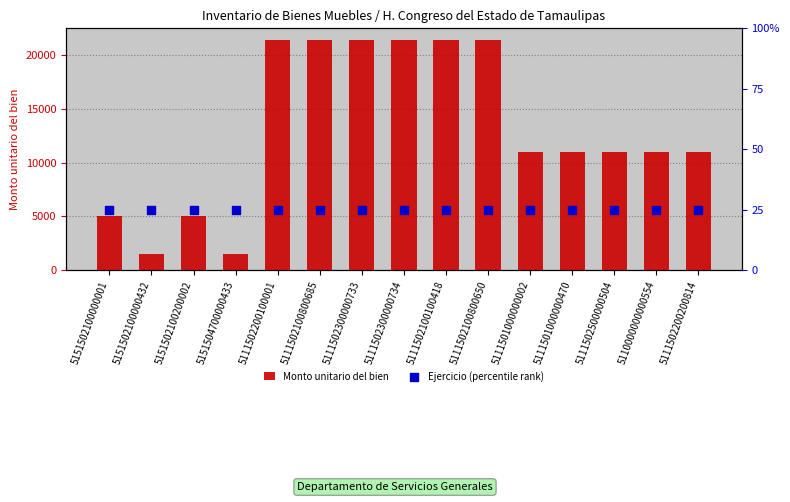

At which category is the sum across all series the highest?

5111502200100001